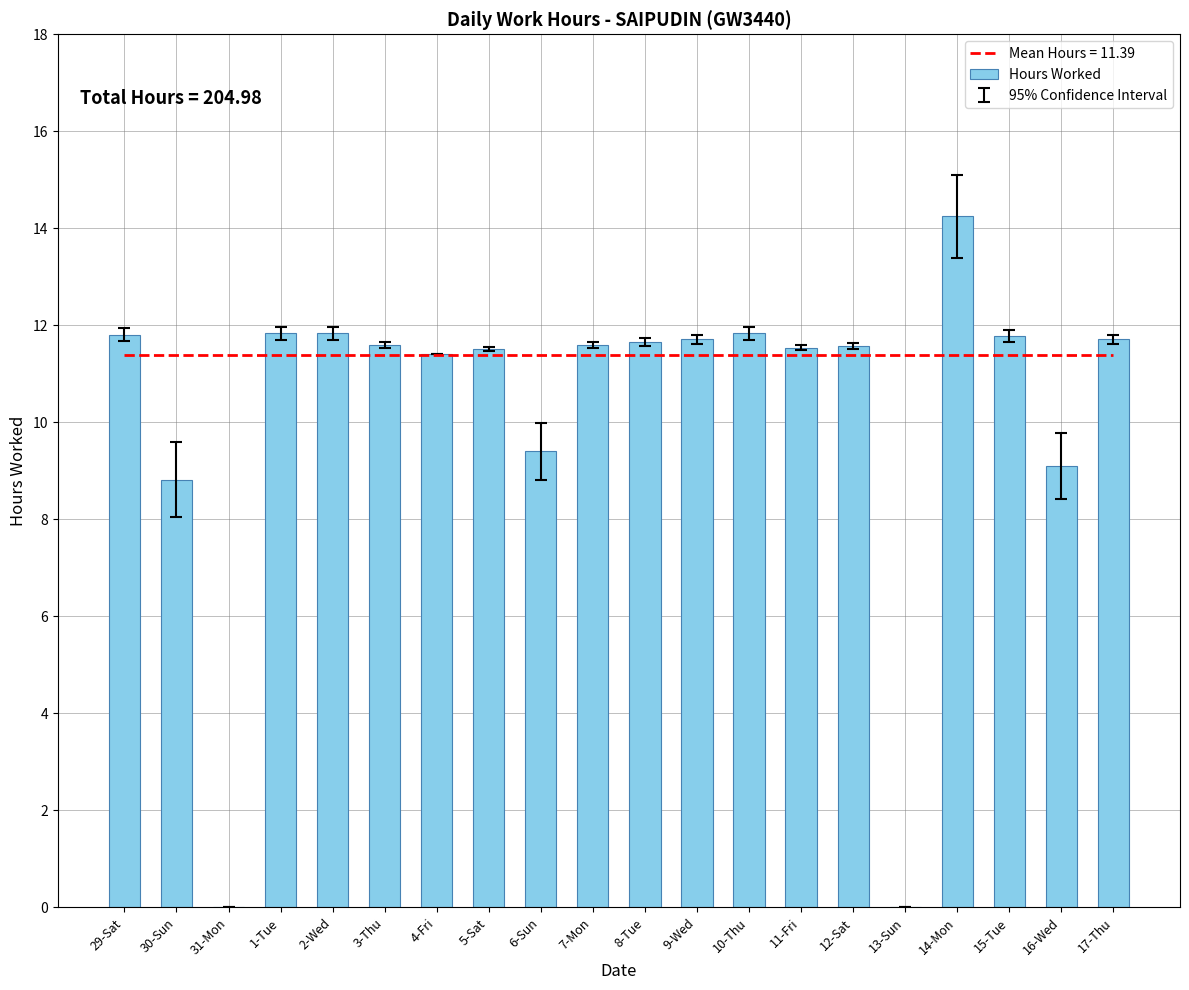

Does the chart contain stacked bars?

No